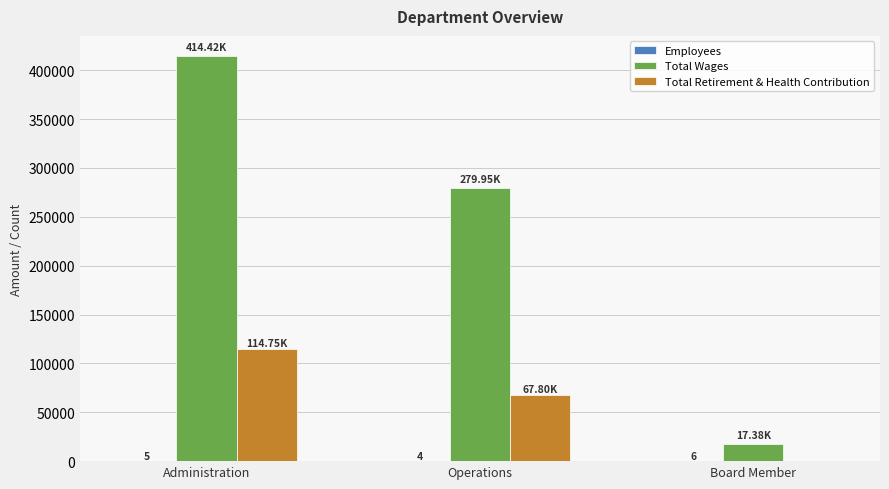

Is the value of Total Wages at Operations greater than the value of Total Retirement & Health Contribution at Board Member?

Yes